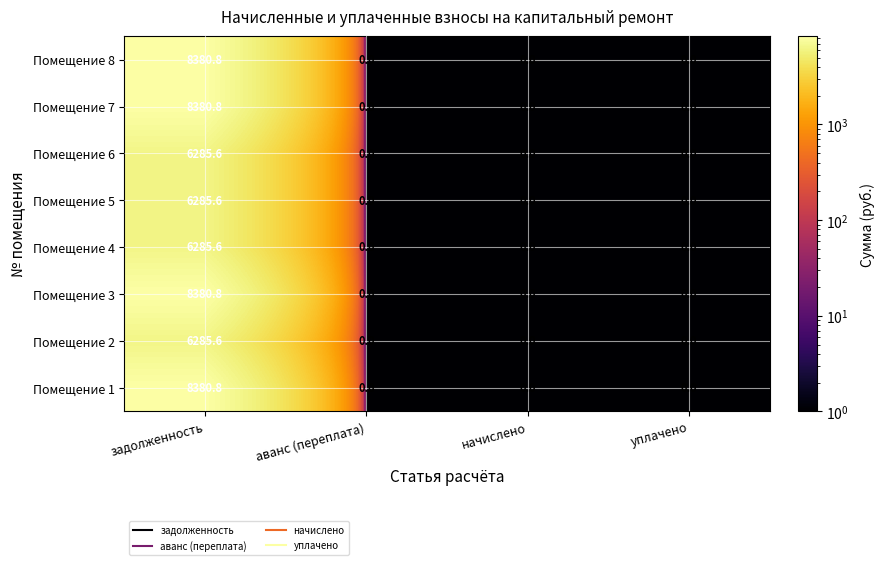

What is the difference between the maximum and minimum values in the Помещение 5 series?

6285.6